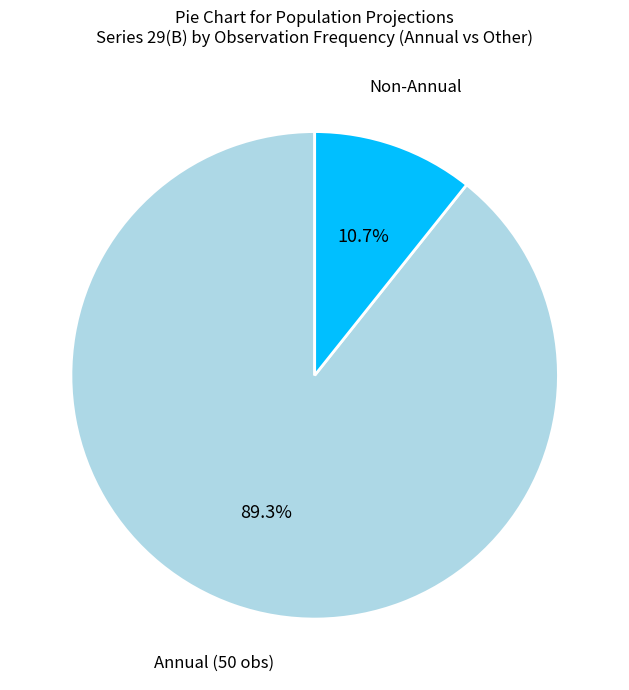

Does any single category account for the majority?

Yes